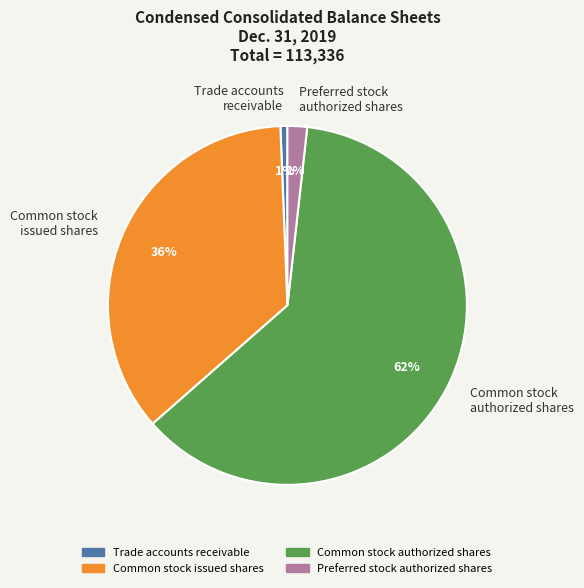

To the nearest percent, what is the difference between the Preferred stock authorized shares and Common stock issued shares slice percentages?

34%